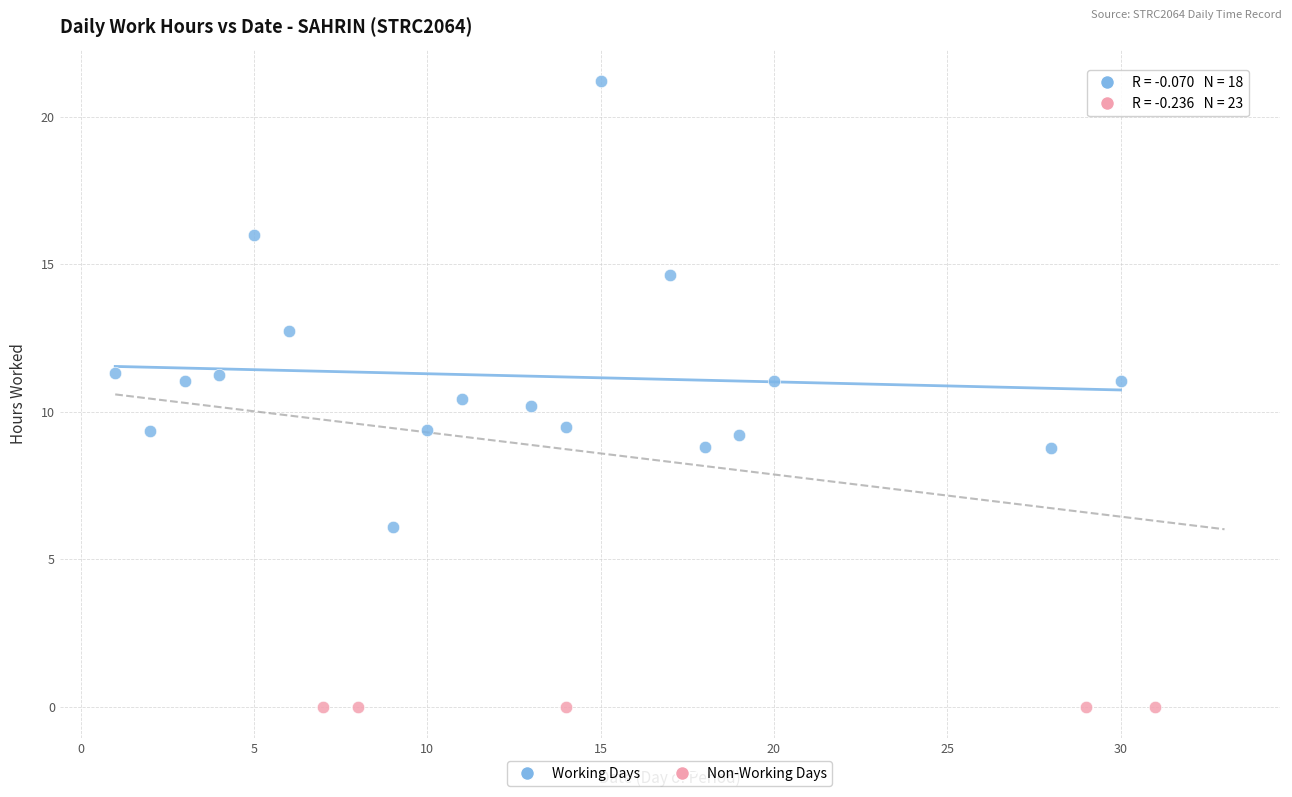

Which series reaches the maximum Y coordinate?

Working Days